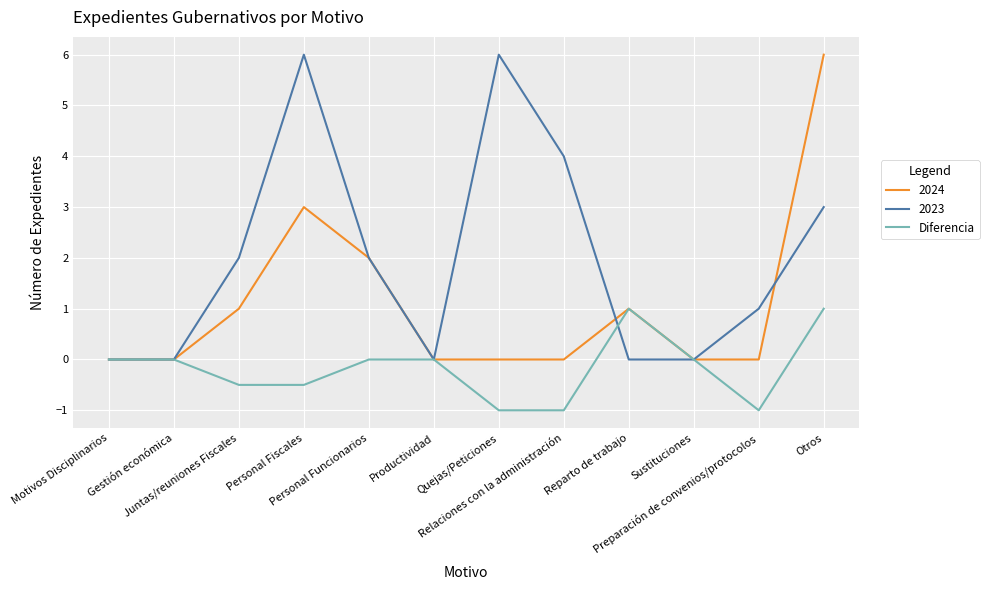

What is the highest value of the Diferencia series?

1.0